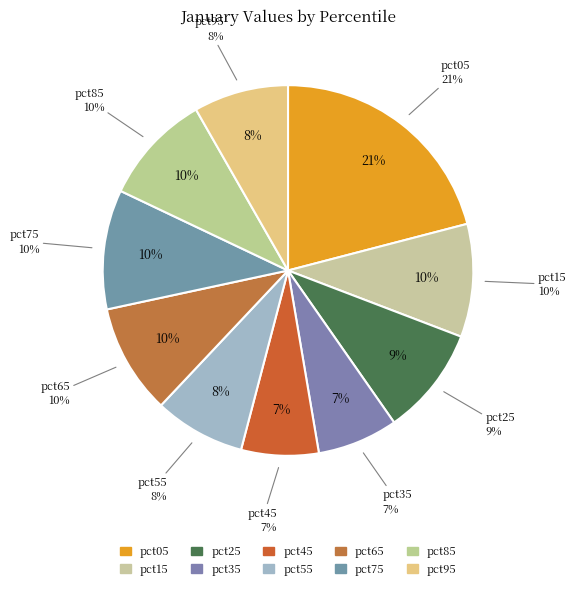

Is pct95 the majority of the pie?

No